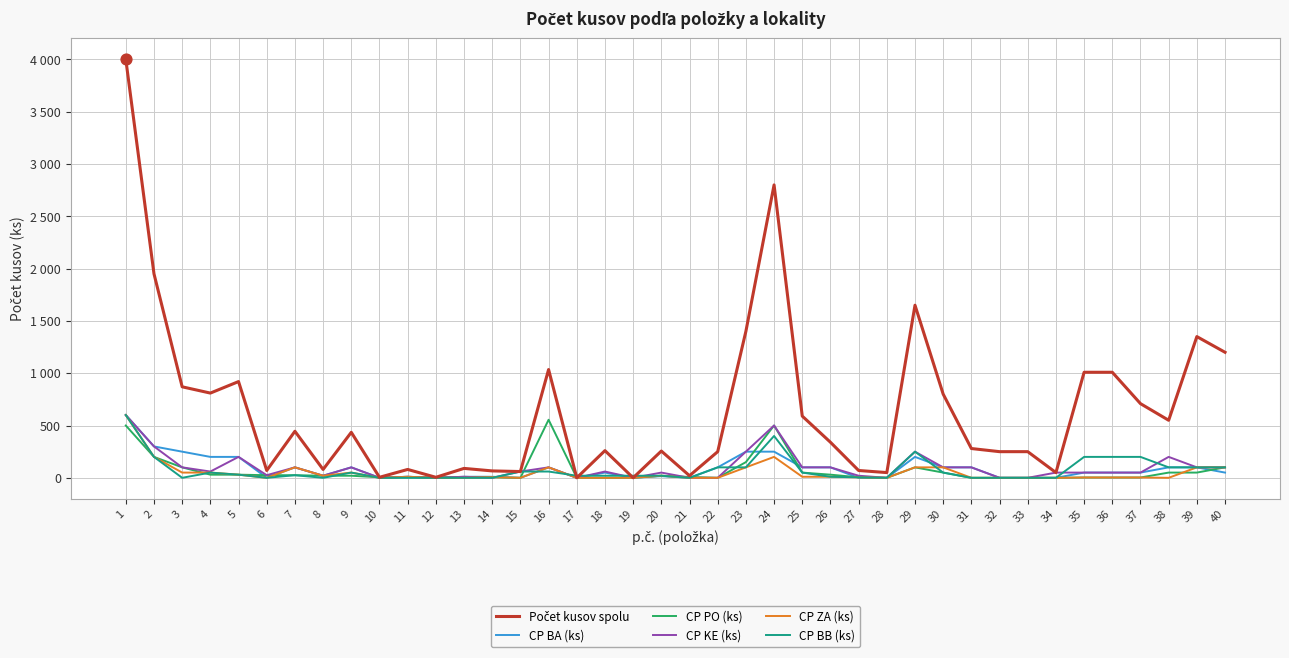

Which series has the largest total across all categories?

Počet kusov spolu